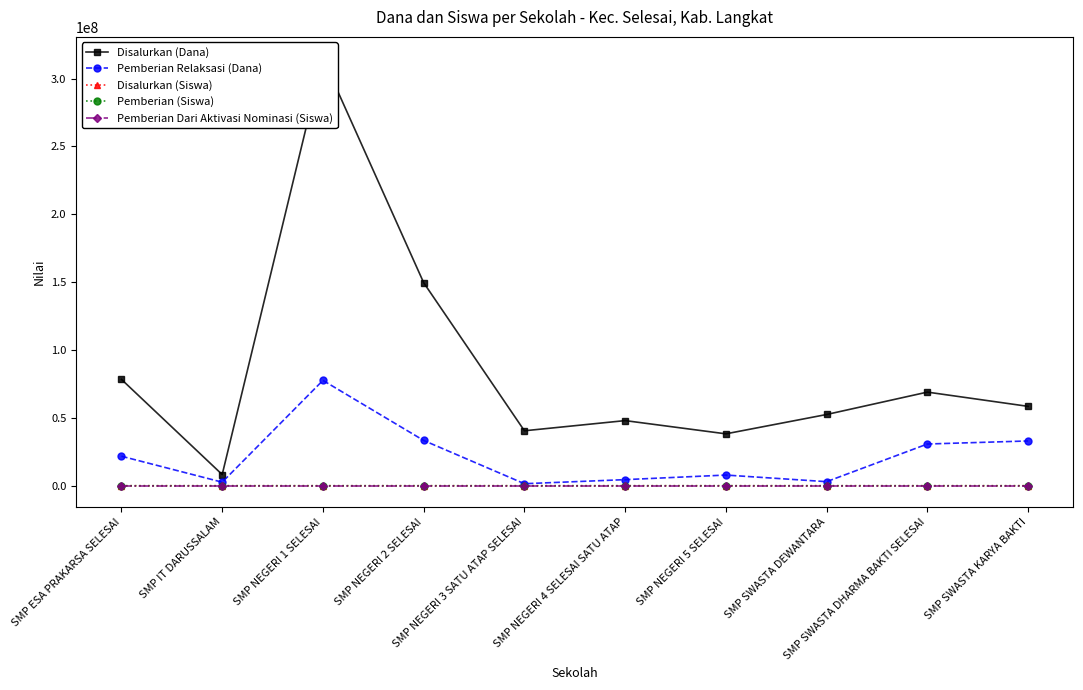

True or false: Pemberian Dari Aktivasi Nominasi (Siswa) has a value of 1 at SMP NEGERI 5 SELESAI.

False